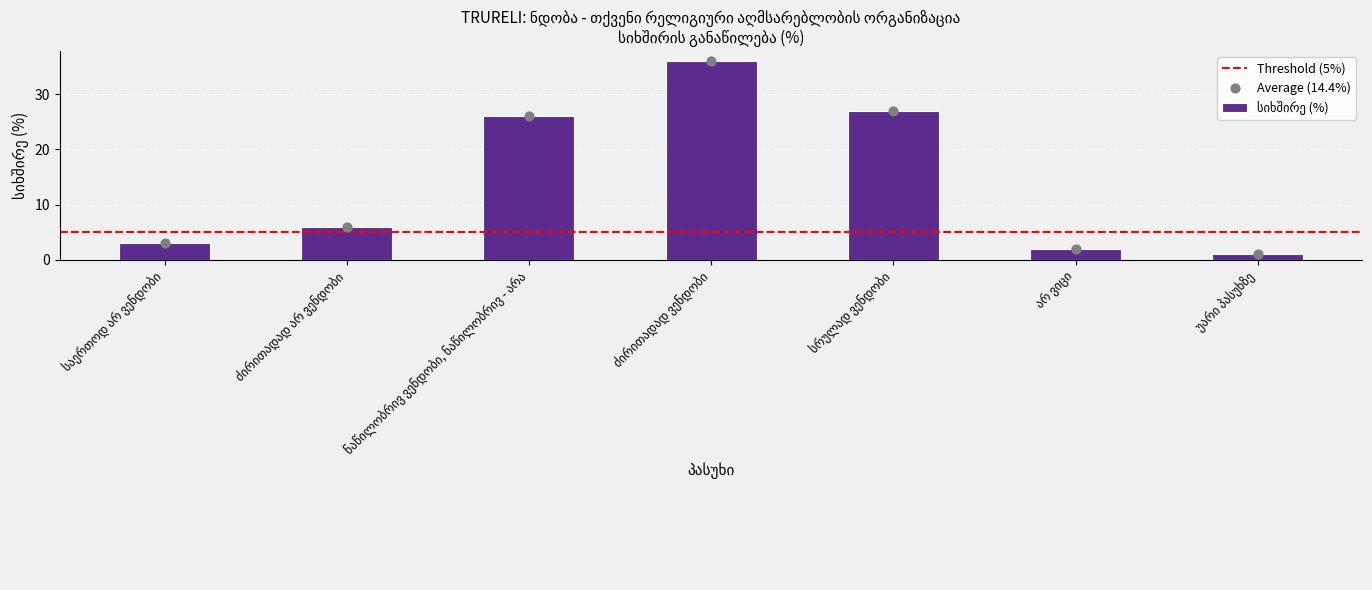

Approximately how many times larger is the value at სრულად ვენდობი compared to ნაწილობრივ ვენდობი, ნაწილობრივ - არა?

1.0